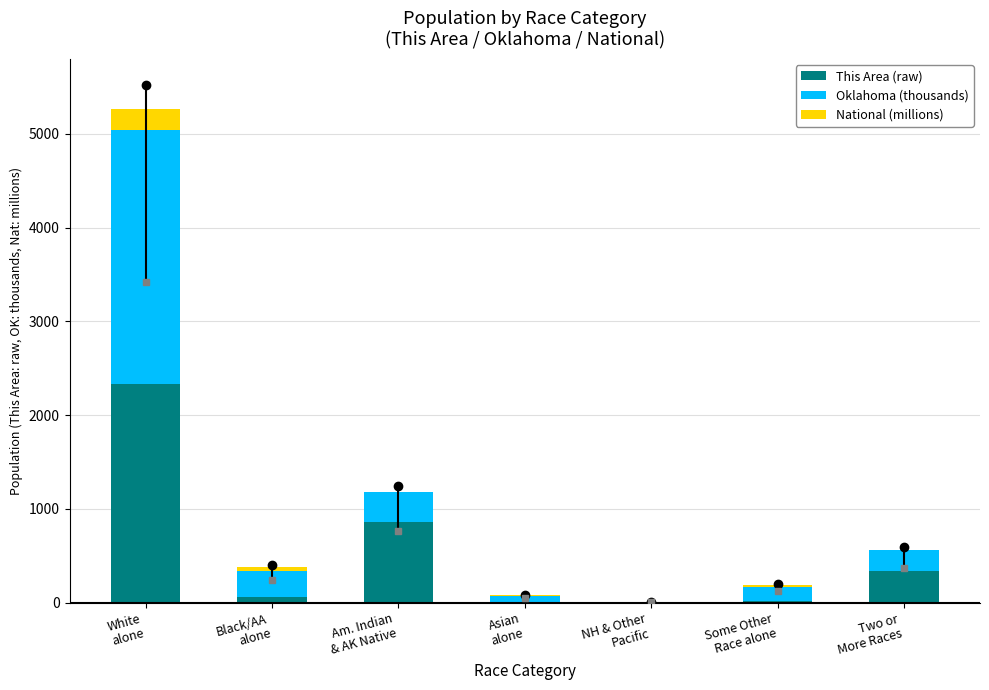

What is the difference between the highest and lowest values at Black/AA
alone?

238.7